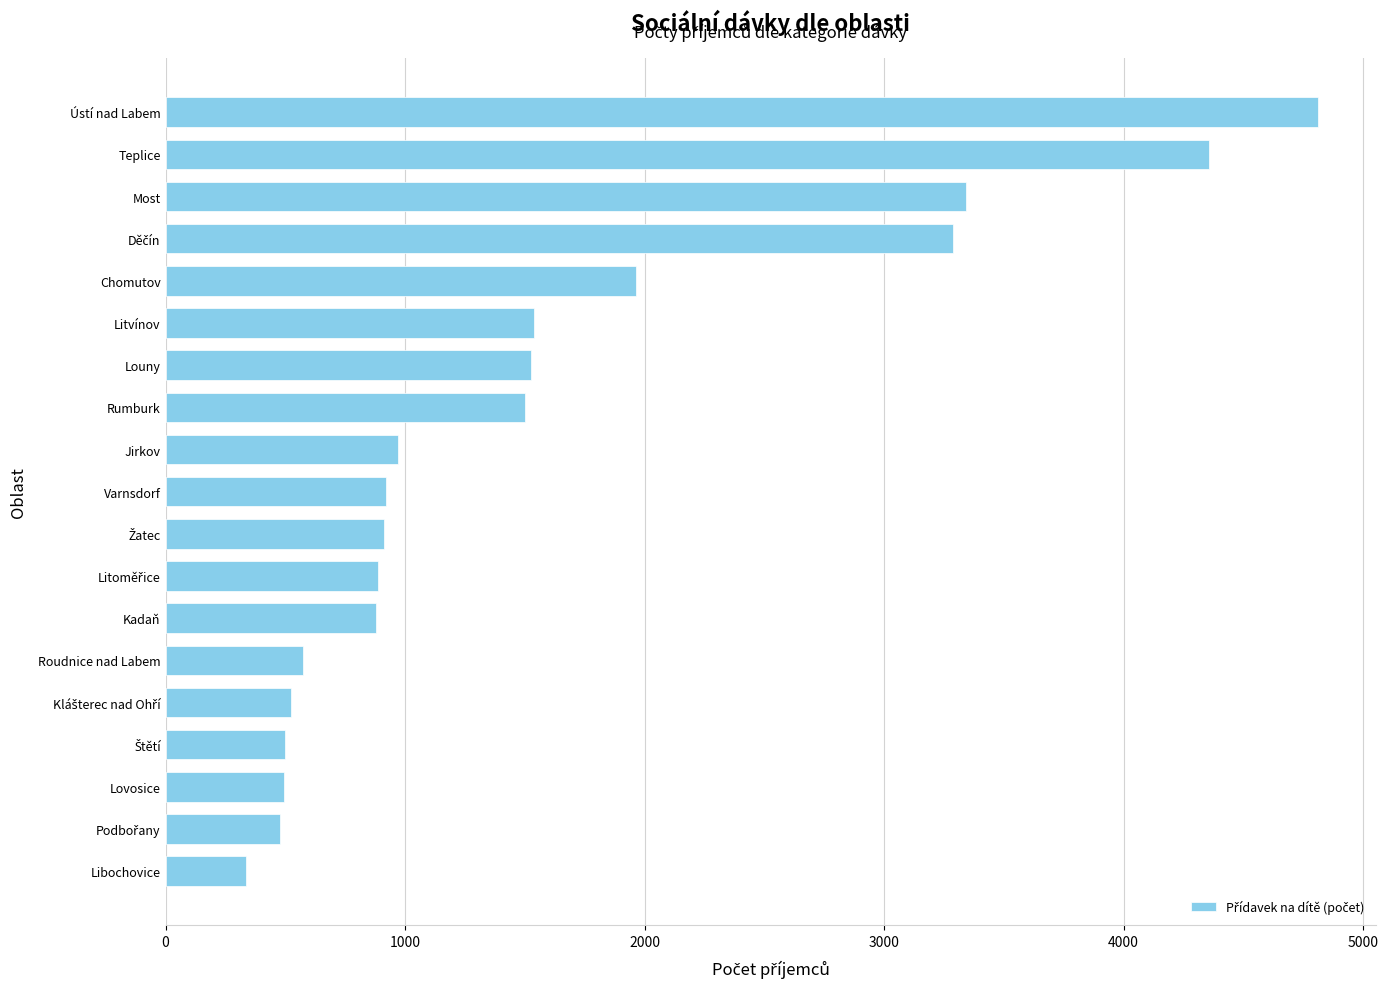

At which category does the chart reach its peak across all series?

Ústí nad Labem